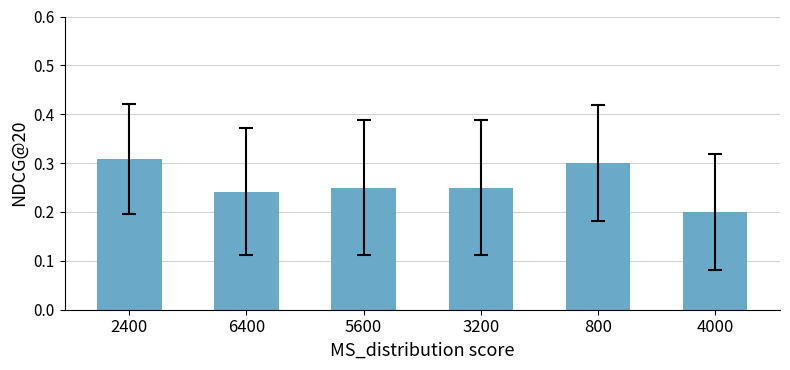

How many bars are there in total?

6